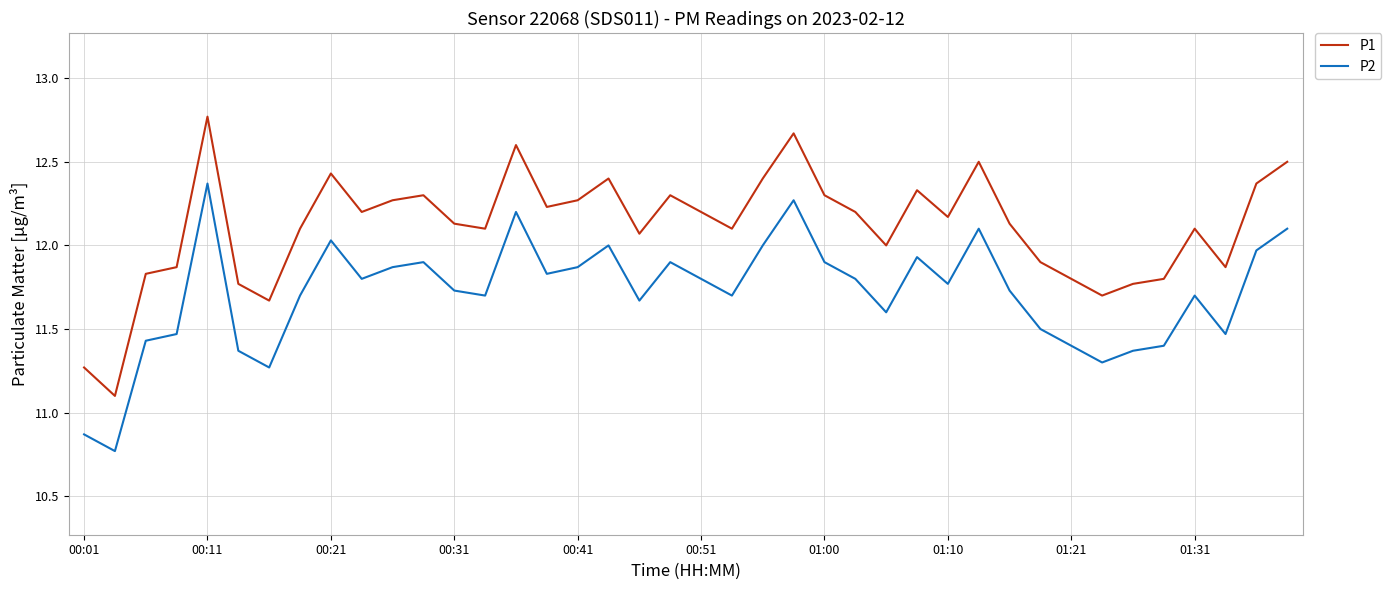

Which series has the largest range (max minus min)?

P1